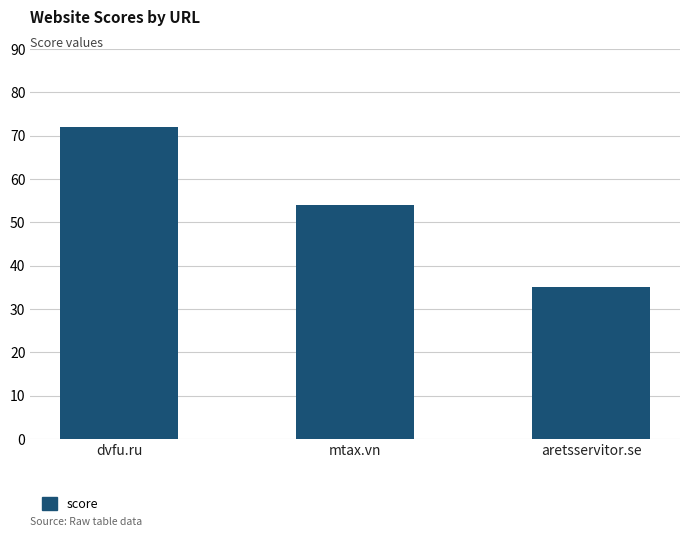

What is the value of the 1st bar from the left?

72